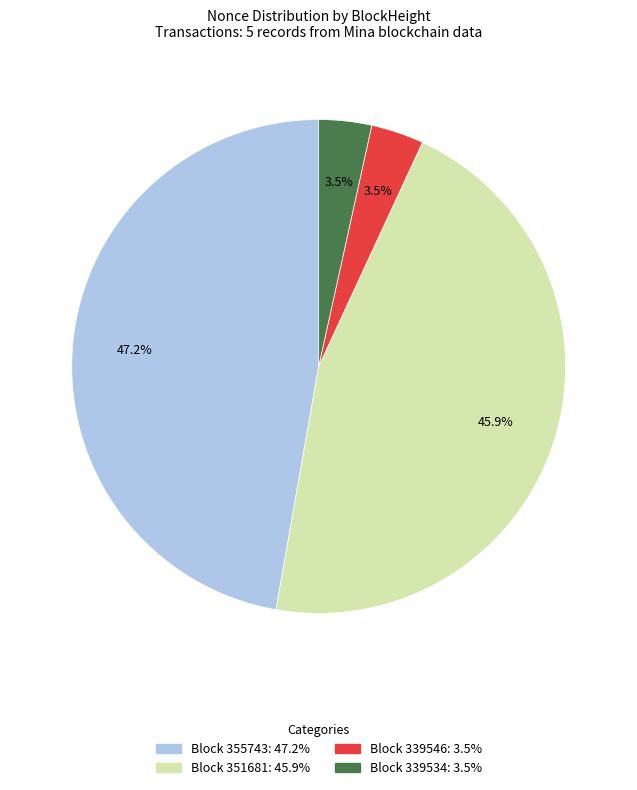

Does any single category account for the majority?

No